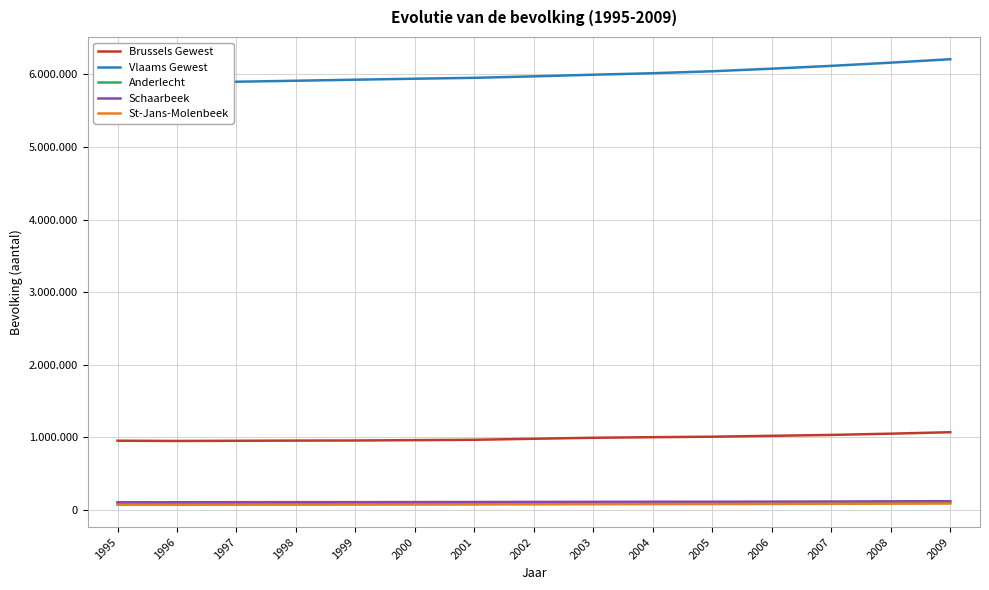

Does the chart have visible grid lines?

Yes